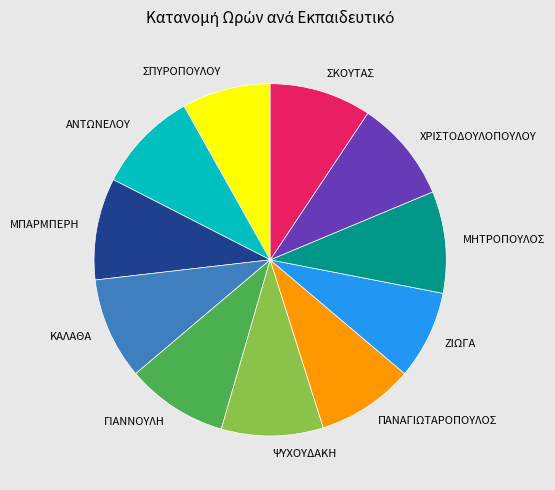

Is the sum of ΜΗΤΡΟΠΟΥΛΟΣ and ΧΡΙΣΤΟΔΟΥΛΟΠΟΥΛΟΥ greater than half?

No